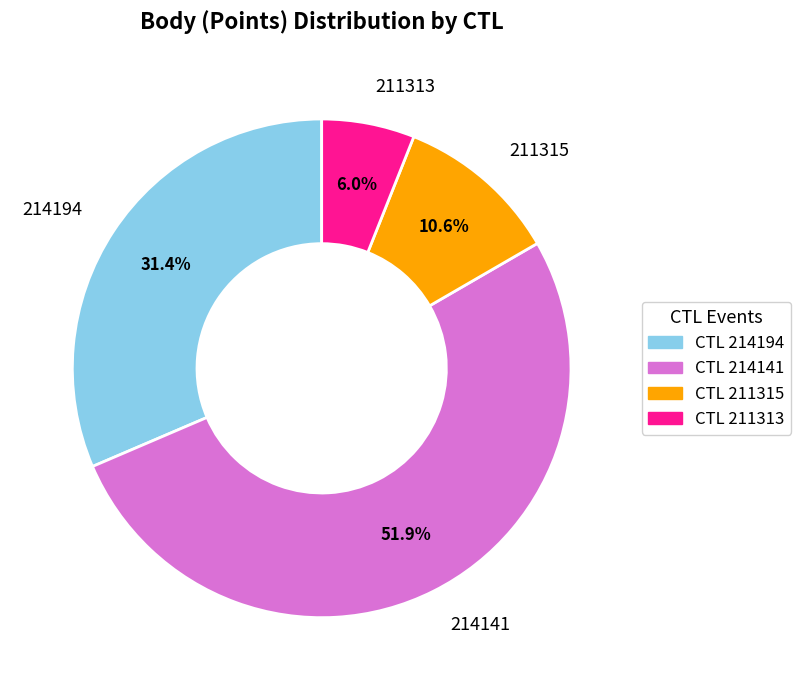

Which slice is the largest?

214141